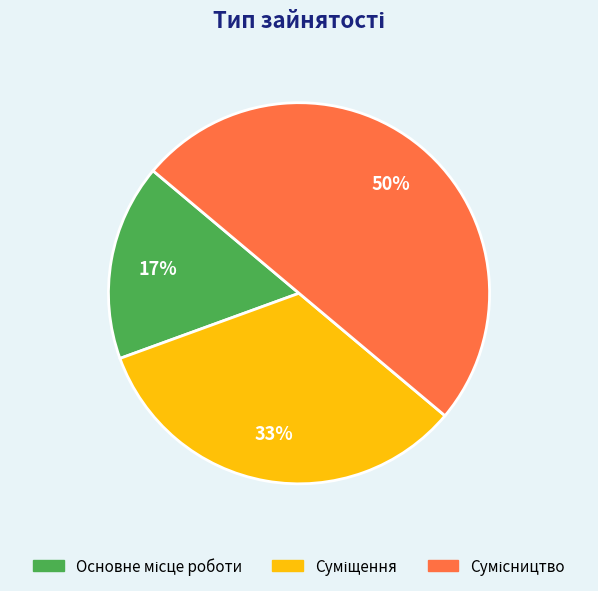

To the nearest percent, what is the average slice percentage?

33%